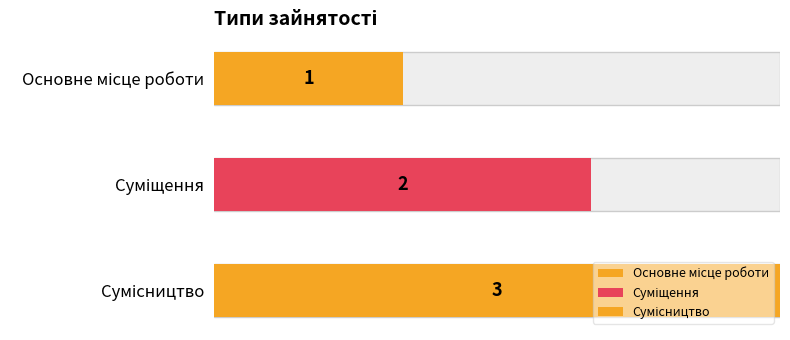

At which label is the value closest to 2?

Суміщення